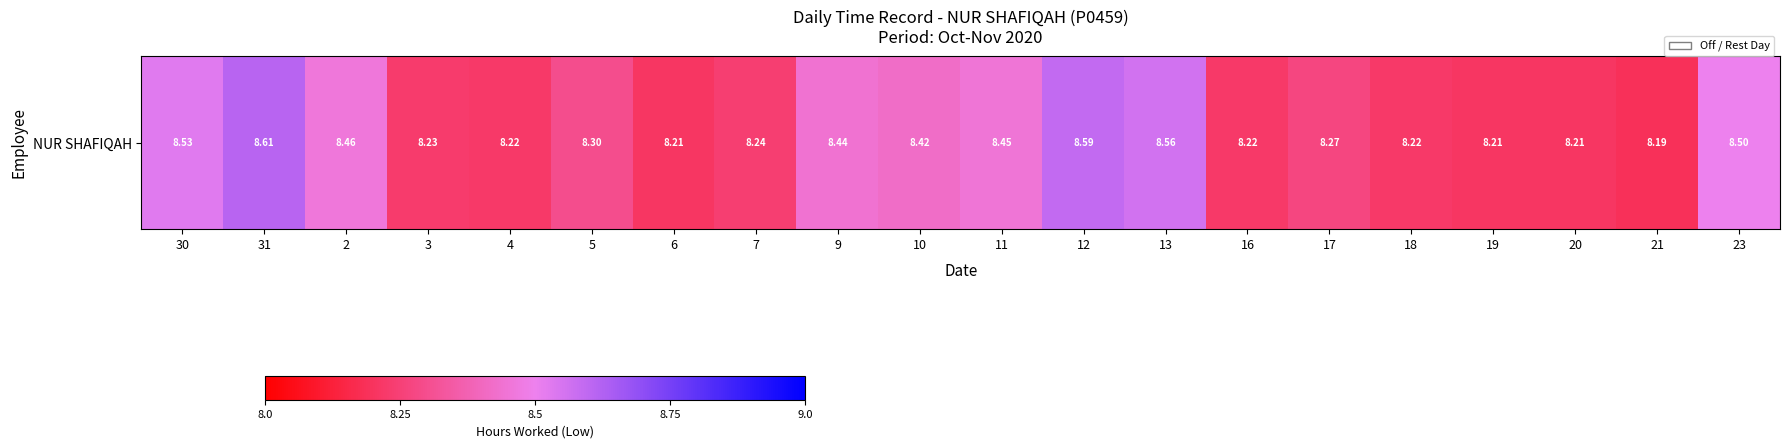

Rank the categories by value from highest to lowest.

31, 12, 13, 30, 23, 2, 11, 9, 10, 5, 17, 7, 3, 4, 16, 18, 6, 19, 20, 21